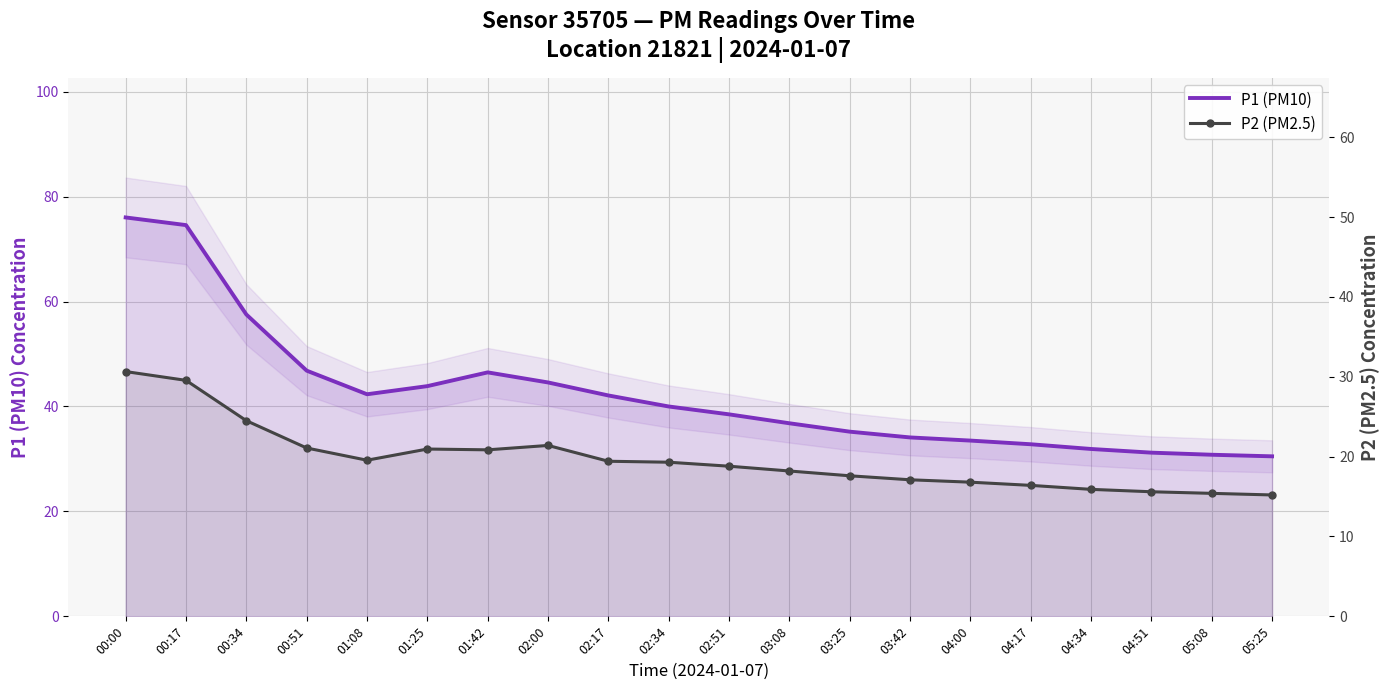

Where is the first local minimum for P1 (PM10)?

01:08